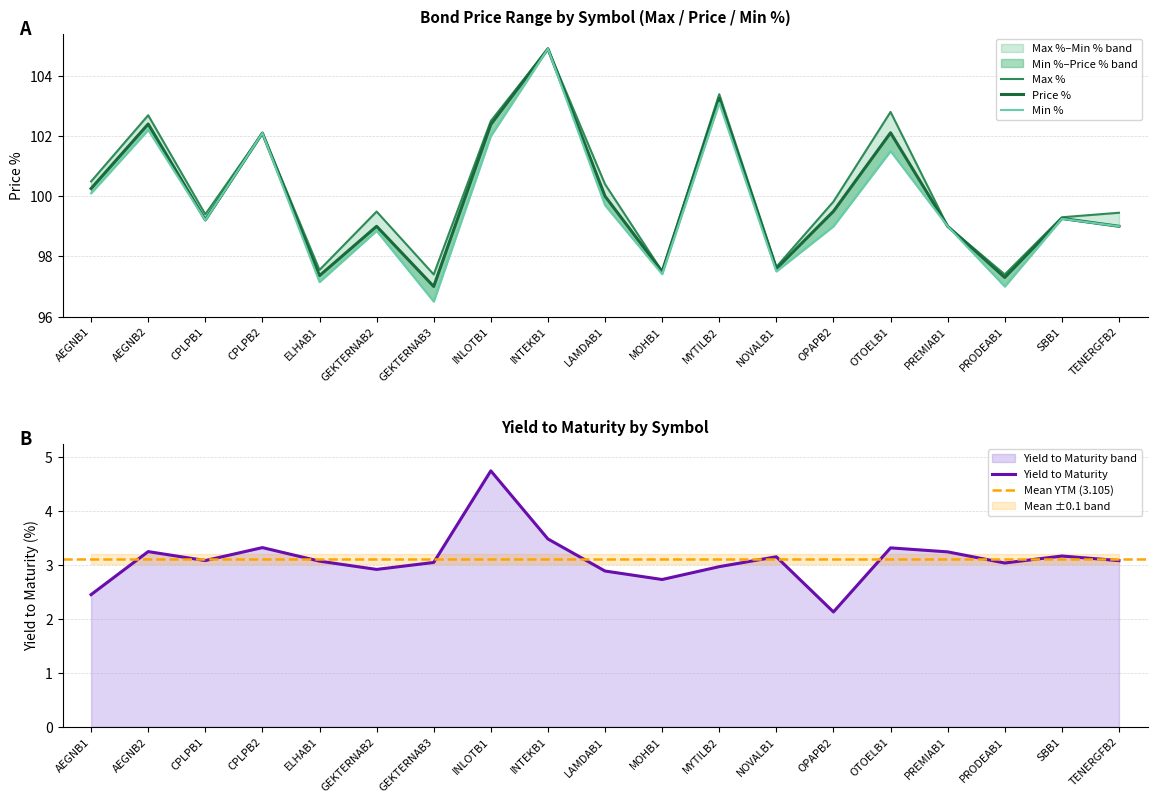

Does the chart have visible grid lines?

Yes